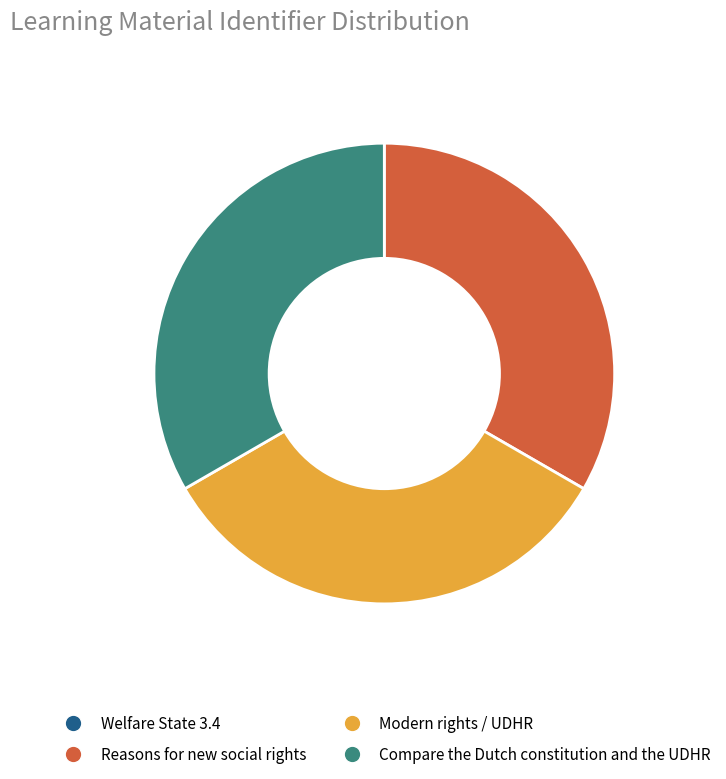

The Reasons for new social rights slice represents 21% of the pie. True or false?

False